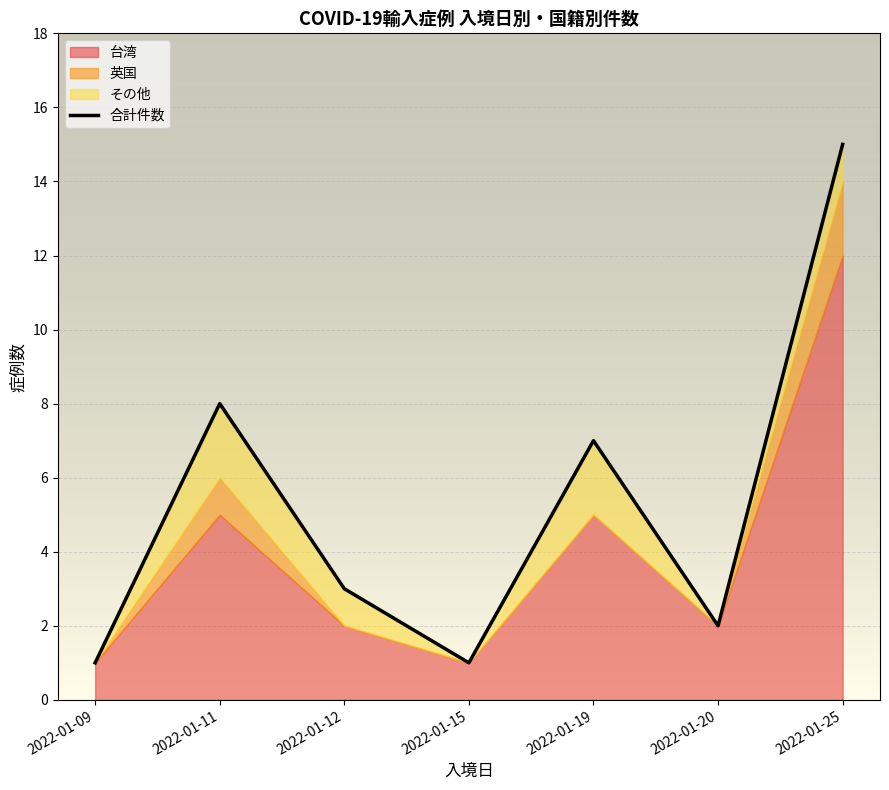

Where is the first local minimum?

2022-01-15